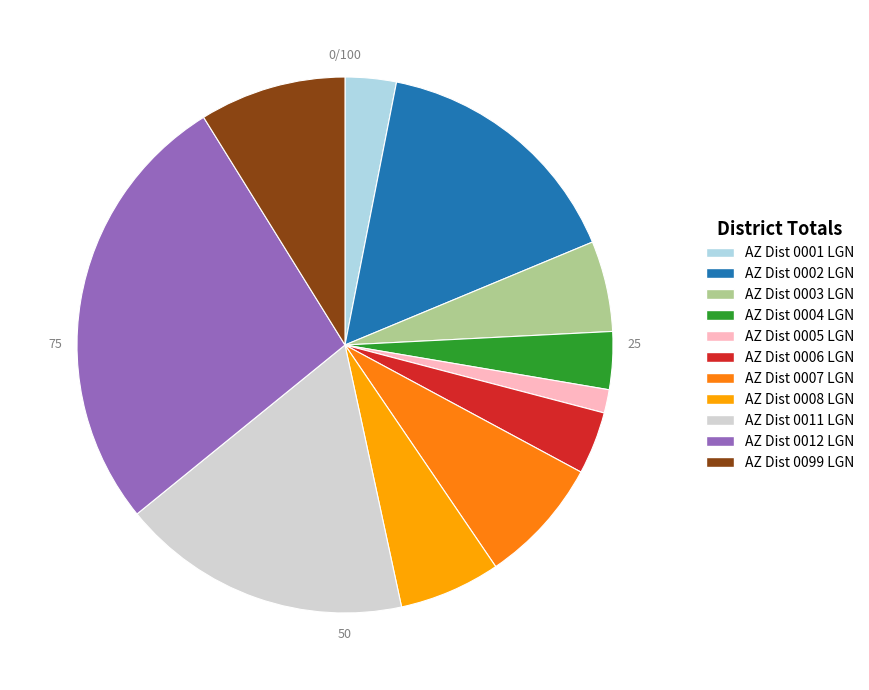

Combined, do AZ Dist 0007 LGN and AZ Dist 0005 LGN account for over 50%?

No